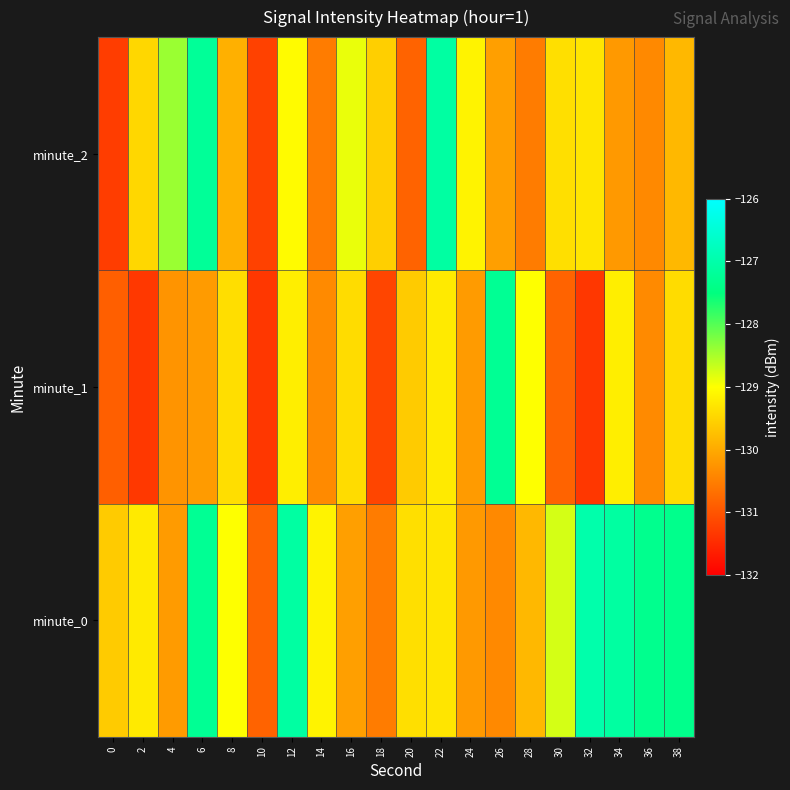

Between 8 and 18, which series saw the biggest shift?

minute_1